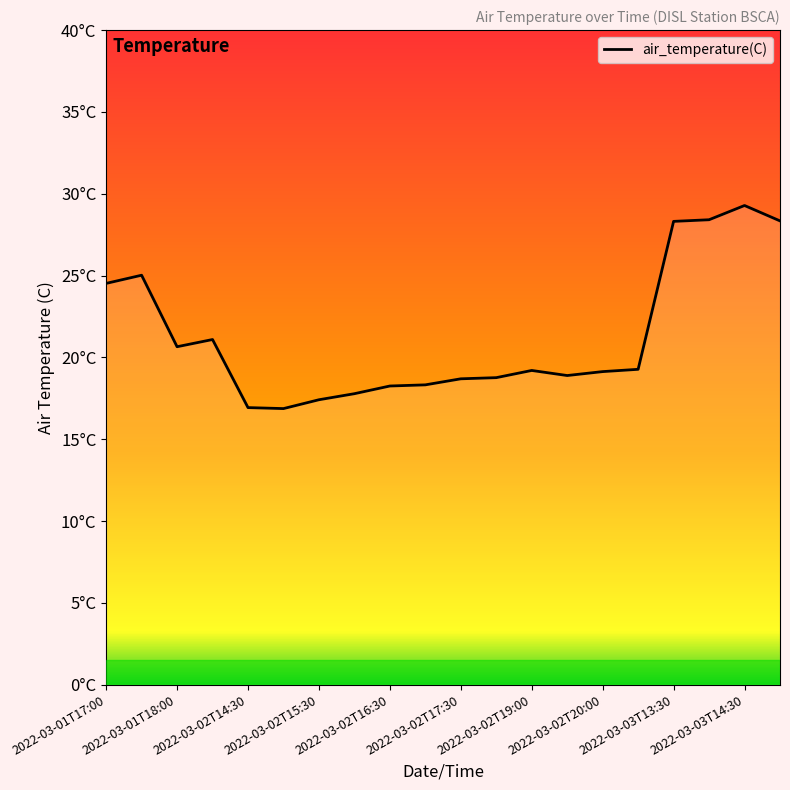

Does the chart display data point markers on the line(s)?

No